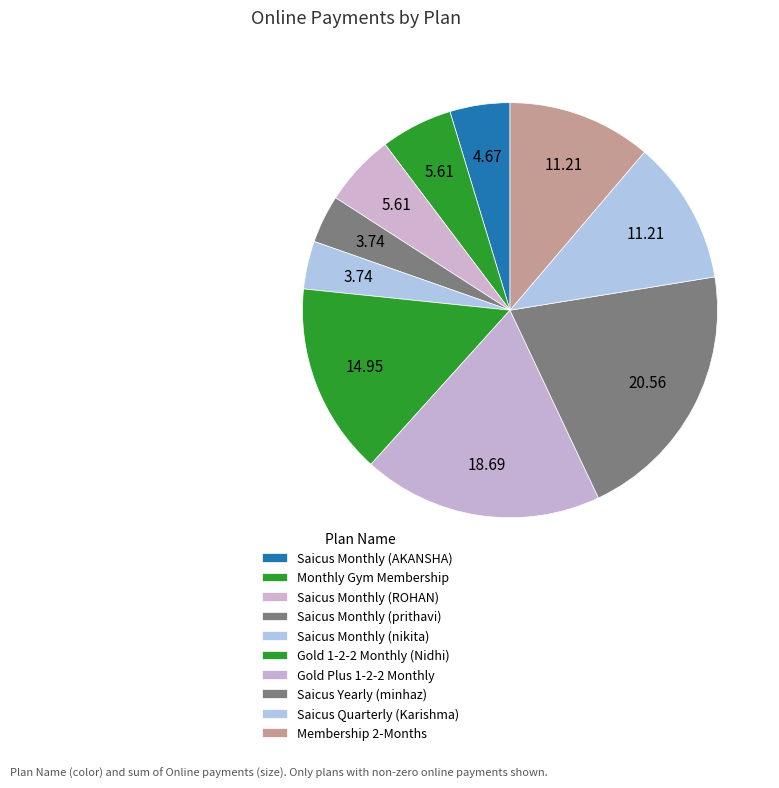

Rank the categories by value from highest to lowest.

Saicus Yearly (minhaz), Gold Plus 1-2-2 Monthly, Gold 1-2-2 Monthly (Nidhi), Saicus Quarterly (Karishma), Membership 2-Months, Monthly Gym Membership, Saicus Monthly (ROHAN), Saicus Monthly (AKANSHA), Saicus Monthly (prithavi), Saicus Monthly (nikita)